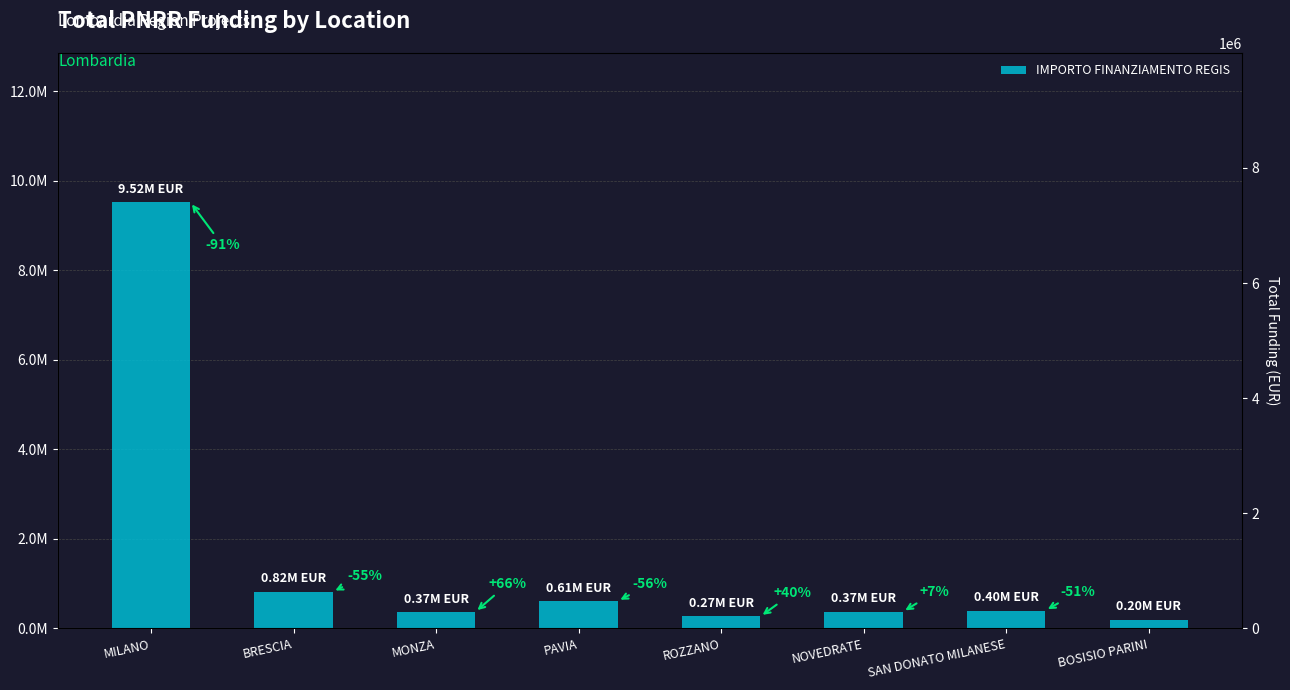

Is it true that the value at NOVEDRATE is 627589.6?

False